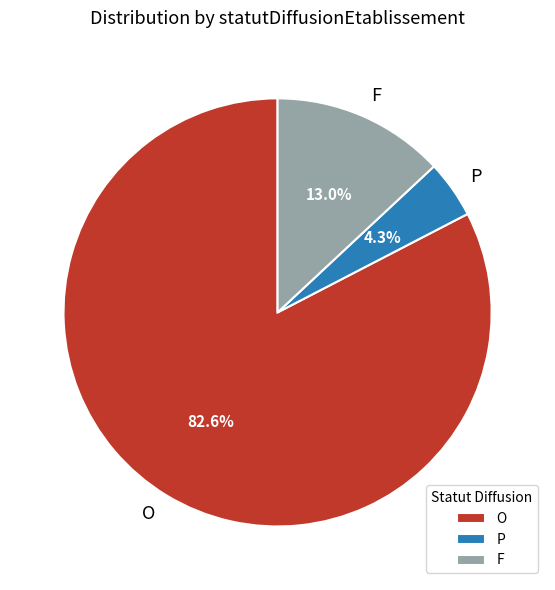

To the nearest percent, what portion does F represent?

13%